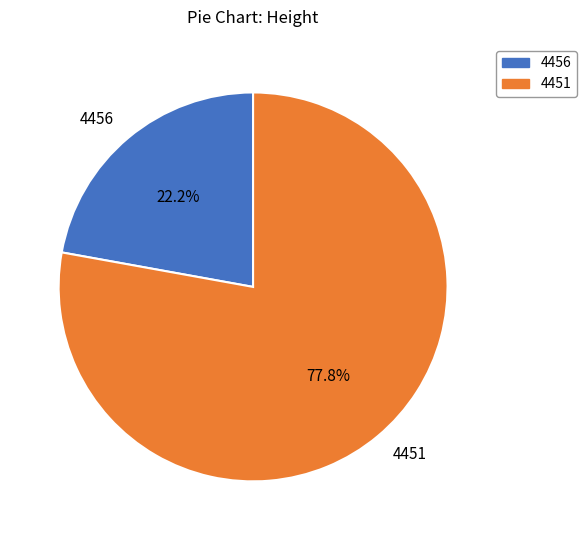

What percentage is the 4456 slice, to the nearest percent?

22%